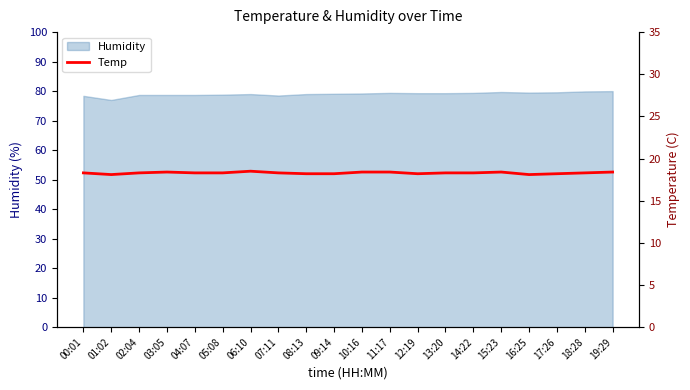

What position from the right is 07:11?

13